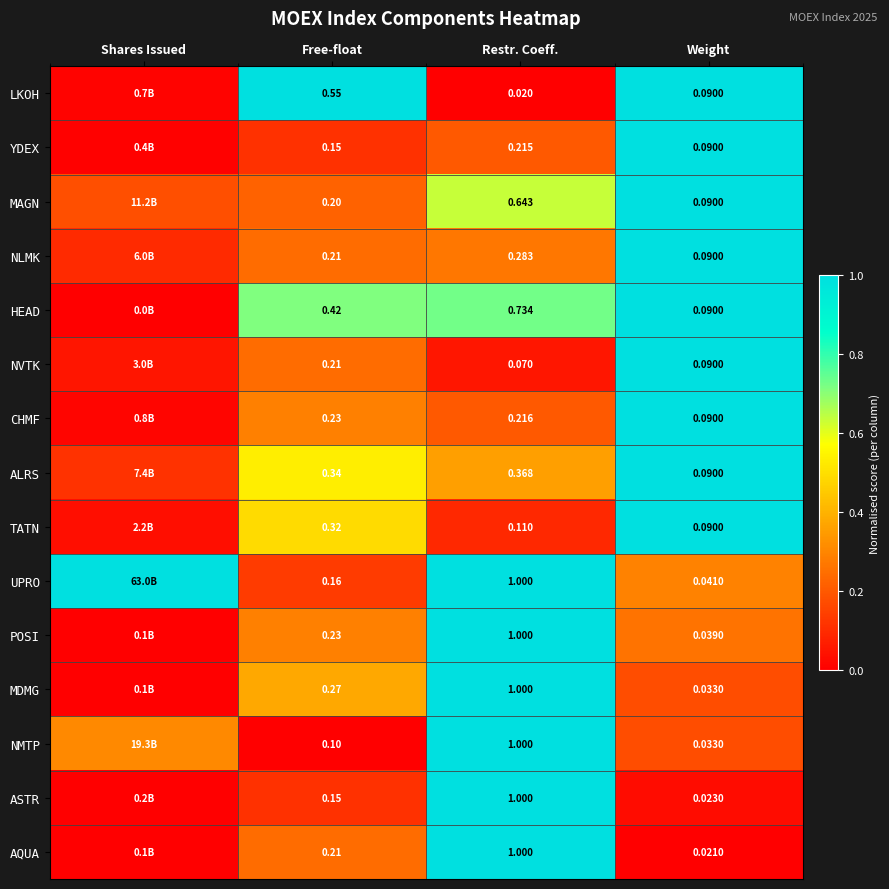

Count the number of data series in this chart.

15